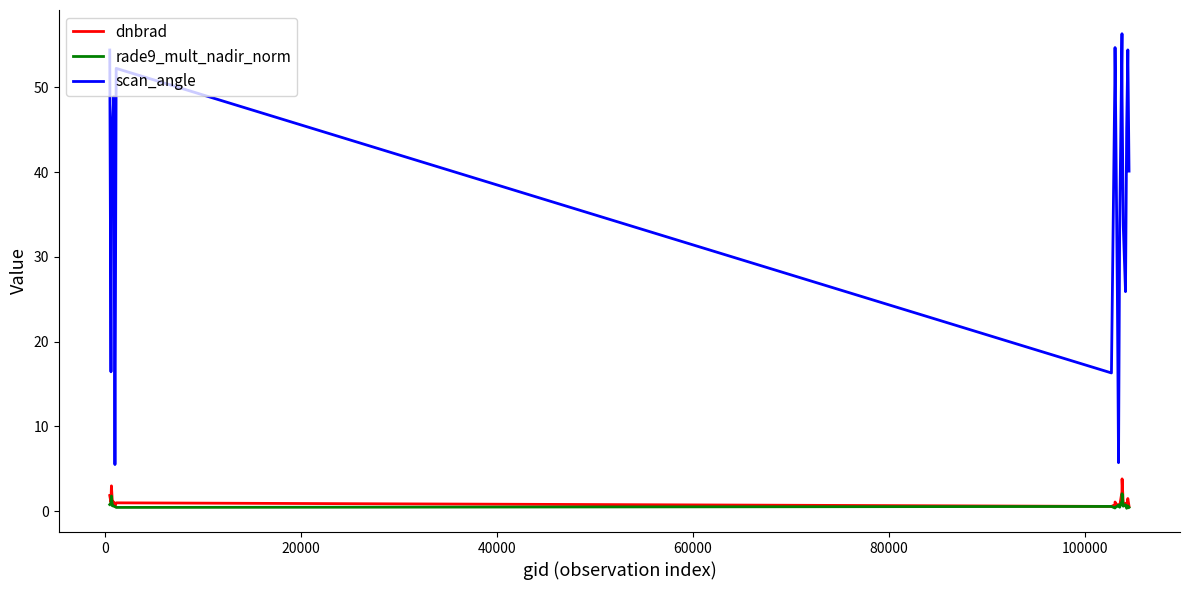

True or false: scan_angle and dnbrad intersect in this chart.

False